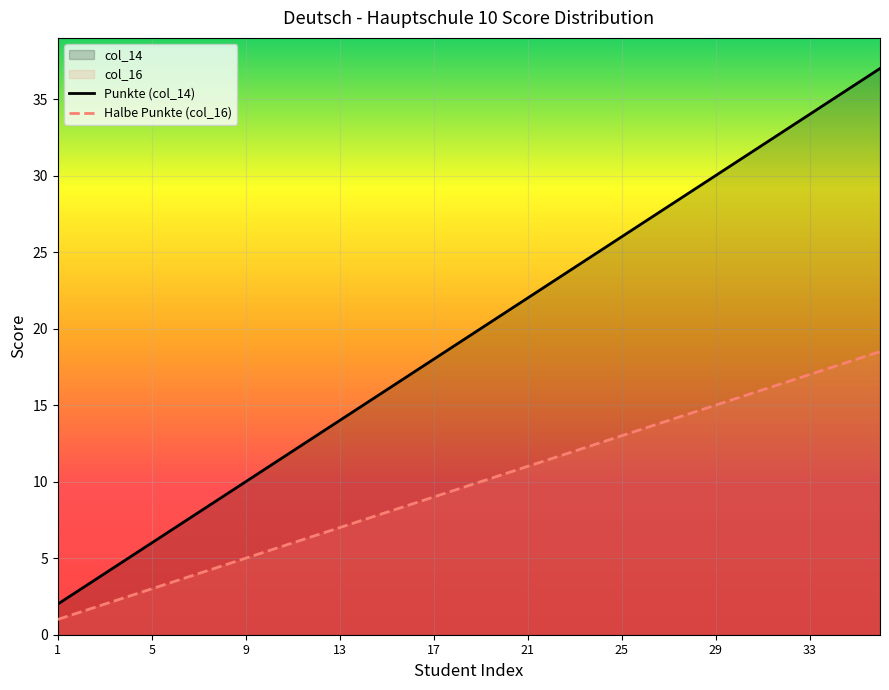

At how many categories does at least one series exceed 32?

5